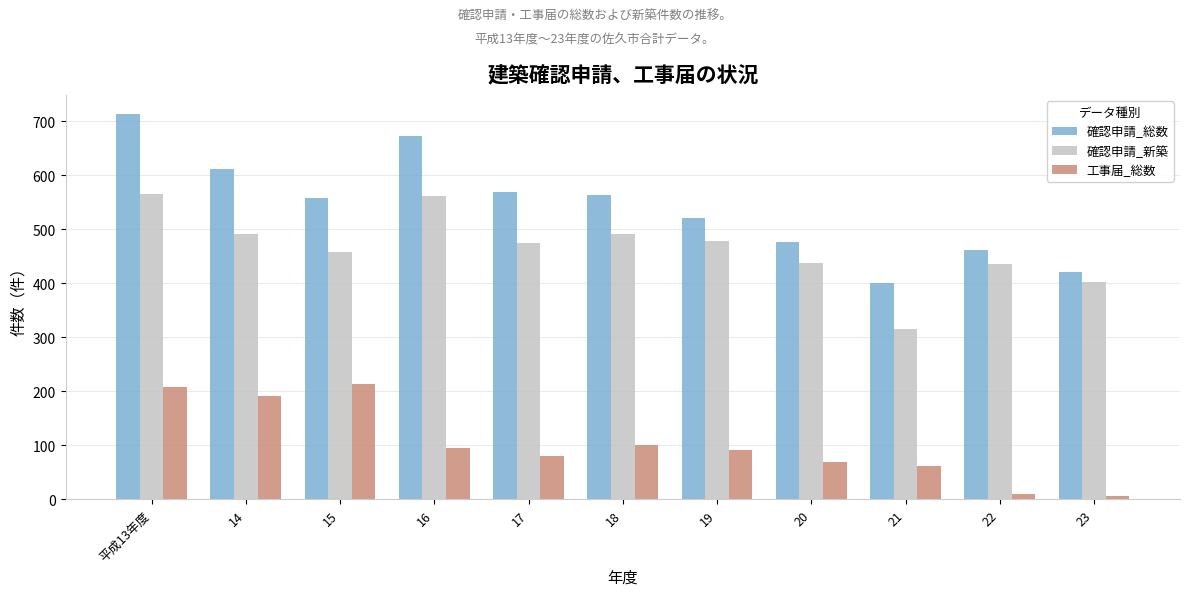

What is the label of the 10th bar from the right?

14